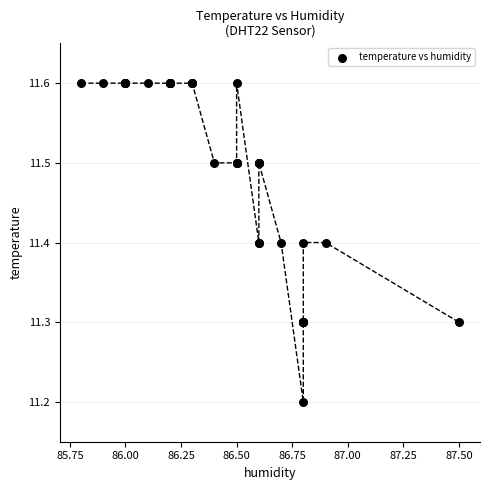

What Y value in the scatter plot is closest to 11?

11.2